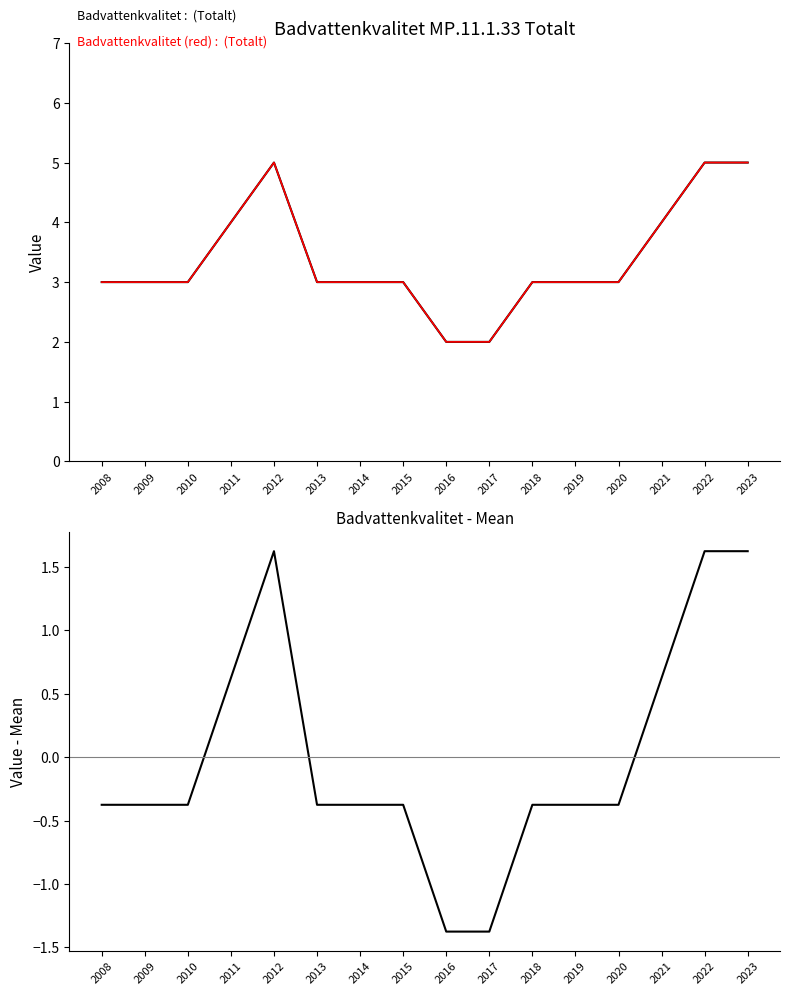

In Deviation from mean, how many points are higher than both neighbors (excluding endpoints)?

1